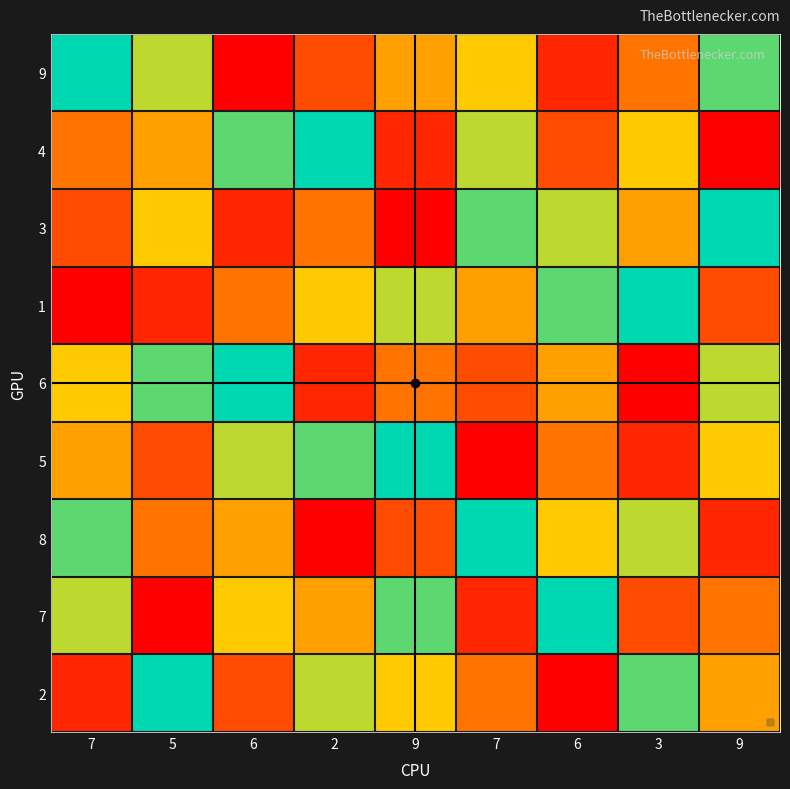

Reading left to right, transcribe all the data shown in this chart.

9: 7=9	5=7	6=1	2=3	9=5	7=6	6=2	3=4	9=8
4: 7=4	5=5	6=8	2=9	9=2	7=7	6=3	3=6	9=1
3: 7=3	5=6	6=2	2=4	9=1	7=8	6=7	3=5	9=9
1: 7=1	5=2	6=4	2=6	9=7	7=5	6=8	3=9	9=3
6: 7=6	5=8	6=9	2=2	9=4	7=3	6=5	3=1	9=7
5: 7=5	5=3	6=7	2=8	9=9	7=1	6=4	3=2	9=6
8: 7=8	5=4	6=5	2=1	9=3	7=9	6=6	3=7	9=2
7: 7=7	5=1	6=6	2=5	9=8	7=2	6=9	3=3	9=4
2: 7=2	5=9	6=3	2=7	9=6	7=4	6=1	3=8	9=5